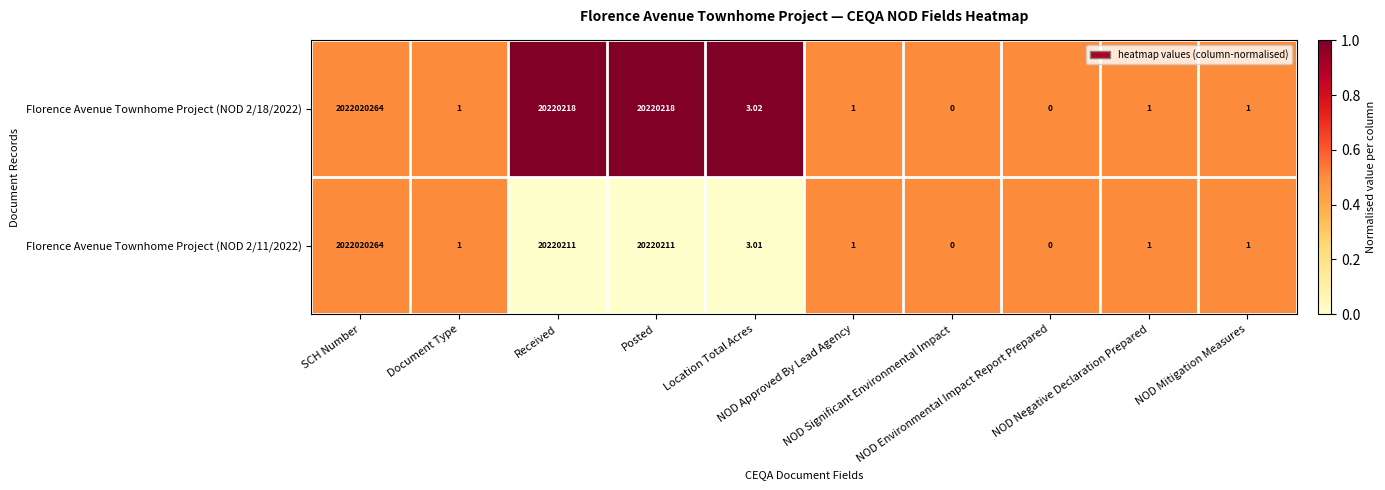

How many positive values does the Florence Avenue Townhome Project (NOD 2/11/2022) series have?

8